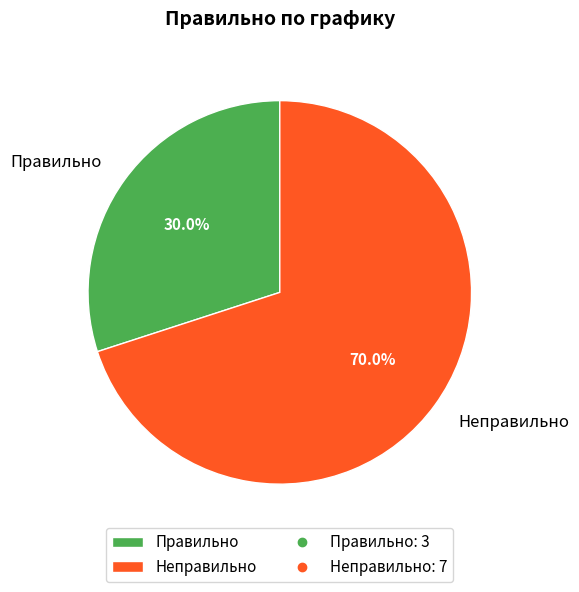

Is there any slice that represents more than half of the pie?

Yes